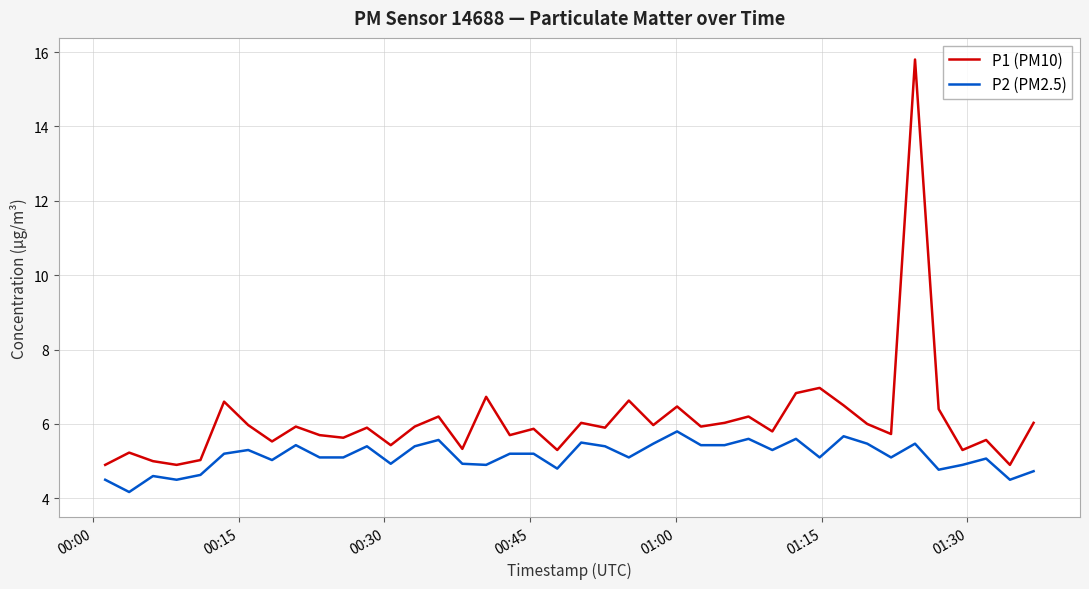

Does the chart display data point markers on the line(s)?

No